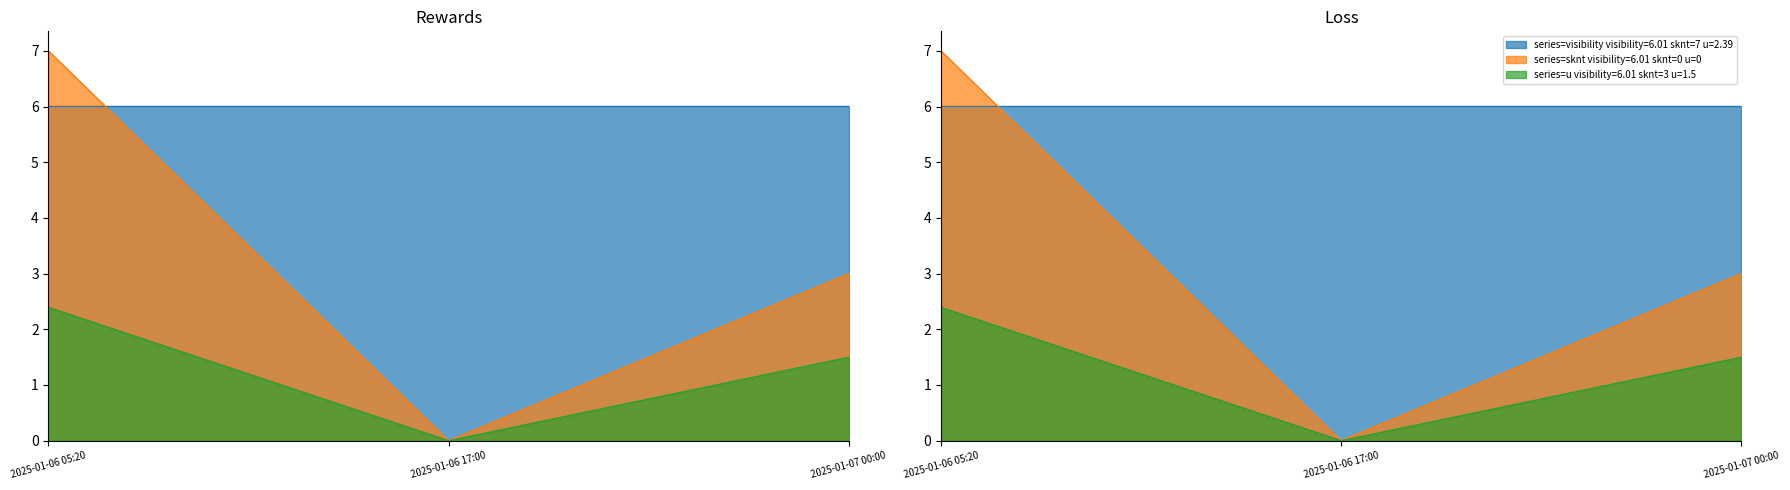

How many lines are shown in the chart?

2